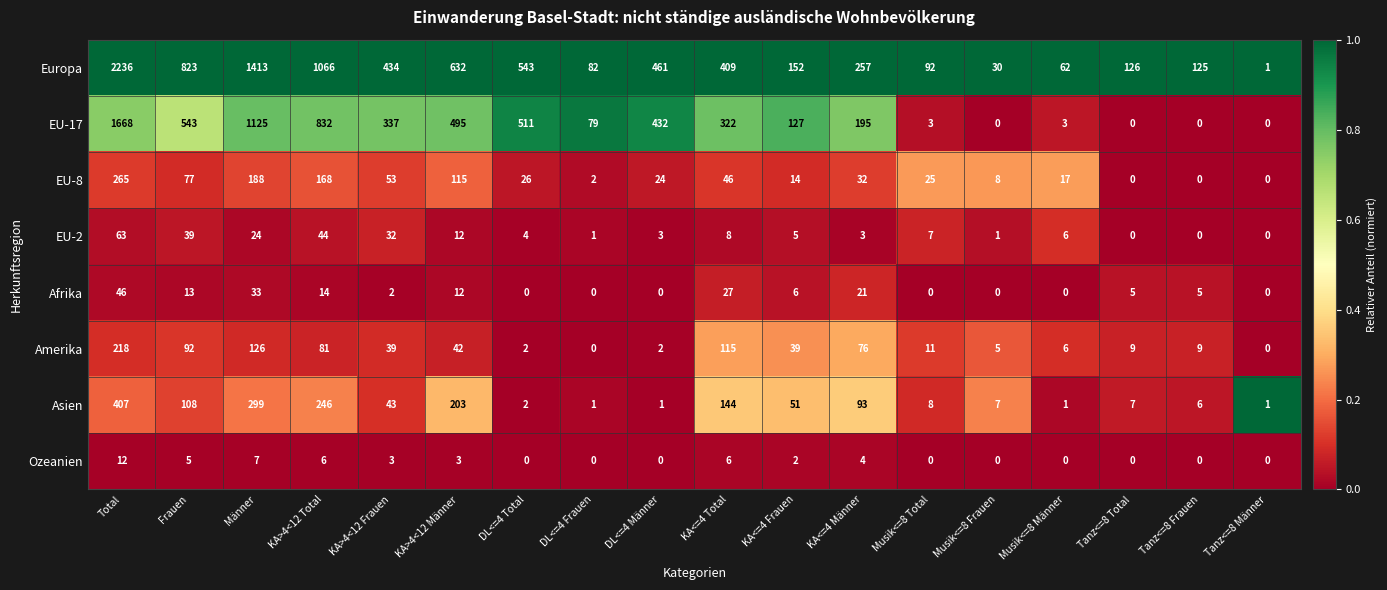

What is the difference between the maximum and second lowest values in the Afrika series?

46